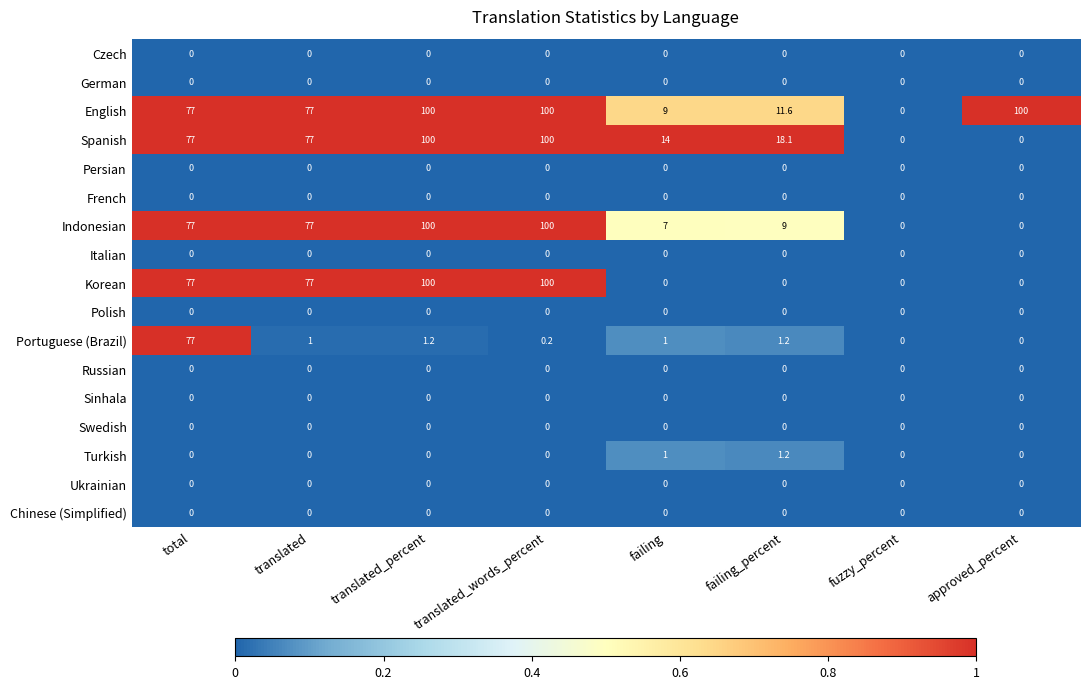

What is the greatest value displayed?

100.0